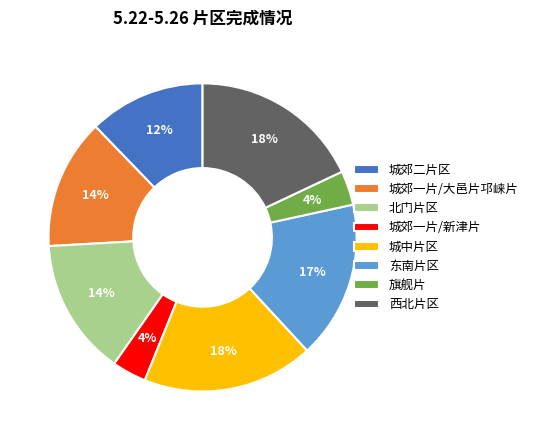

Is the sum of 北门片区 and 西北片区 greater than half?

No